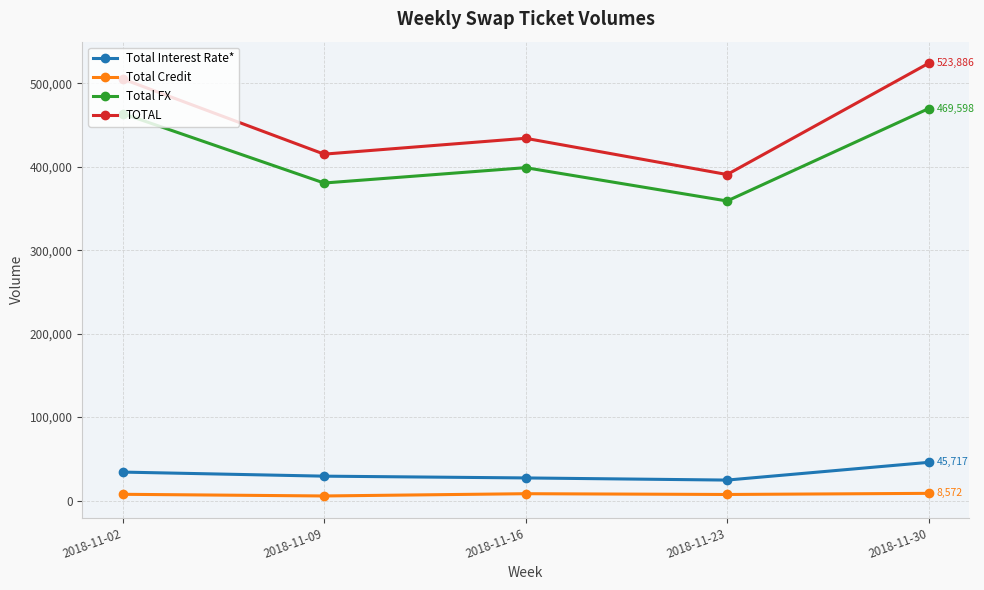

Which series has the largest range (max minus min)?

TOTAL